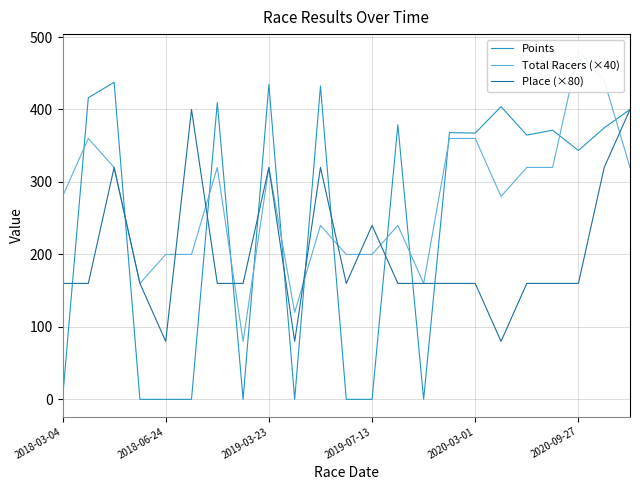

Where is Points nearest to the value 218?

2020-09-27